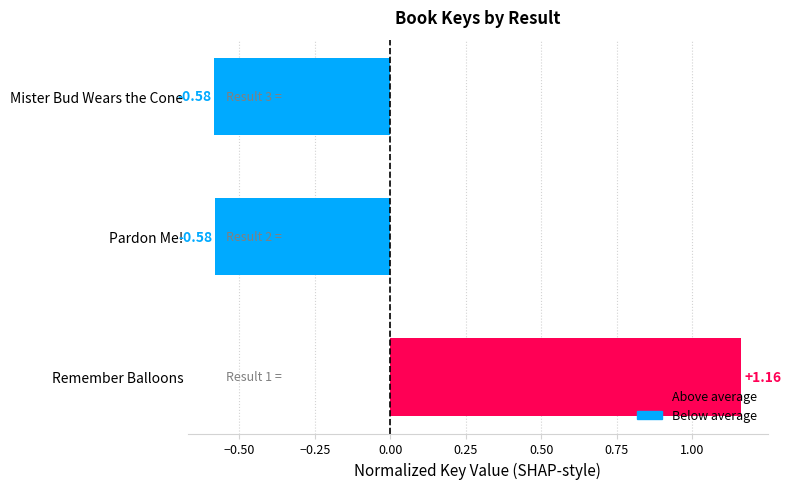

What is the difference between the maximum and minimum values?

1.7